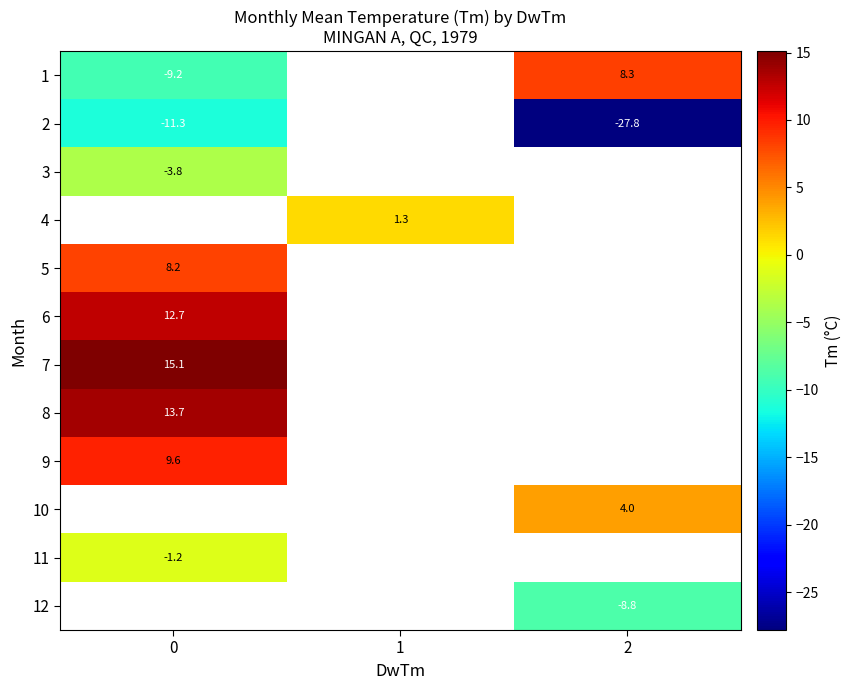

How many categories are shown in the chart?

3